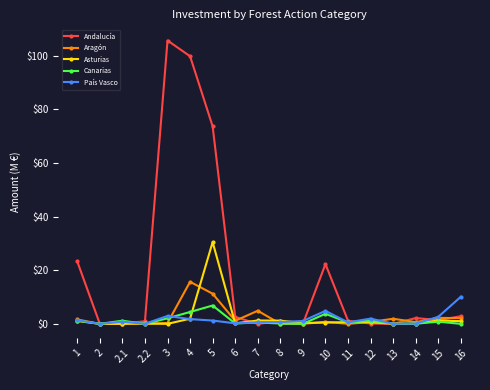

List the series in order of their peak value, highest first.

Andalucía, Asturias, Aragón, País Vasco, Canarias